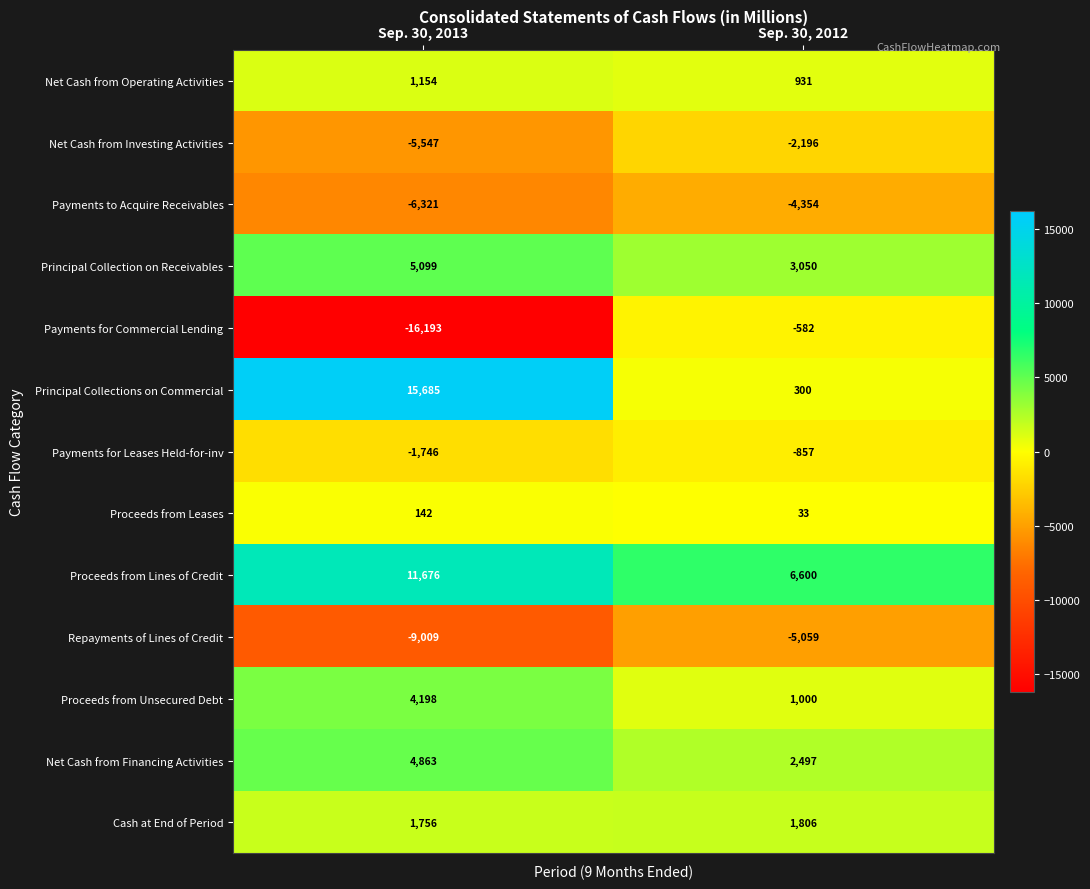

What is the difference between the maximum and minimum values in the Net Cash from Financing Activities series?

2366